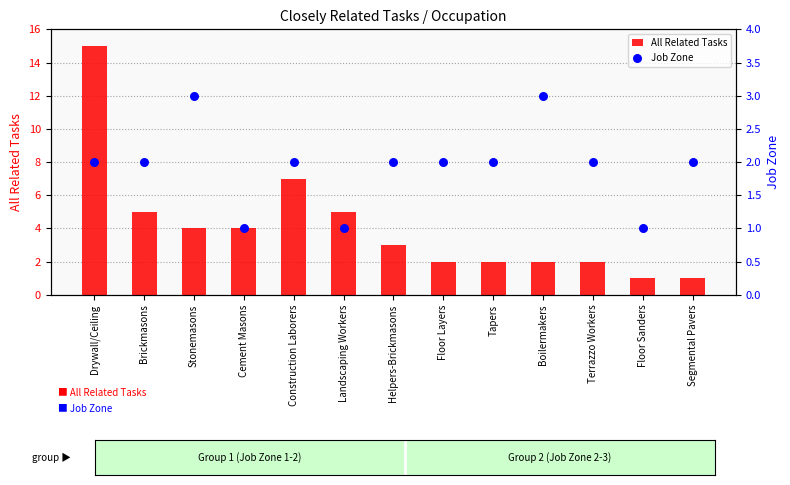

What are all the series names shown in the legend?

All Related Tasks, Job Zone